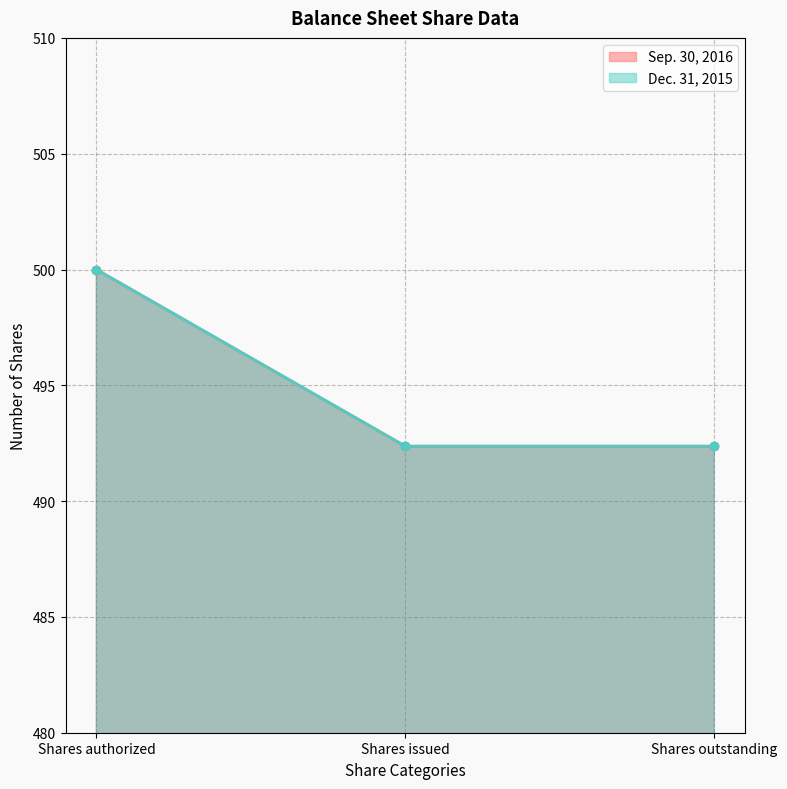

Which series changed the most between Shares authorized and Shares issued?

Sep. 30, 2016